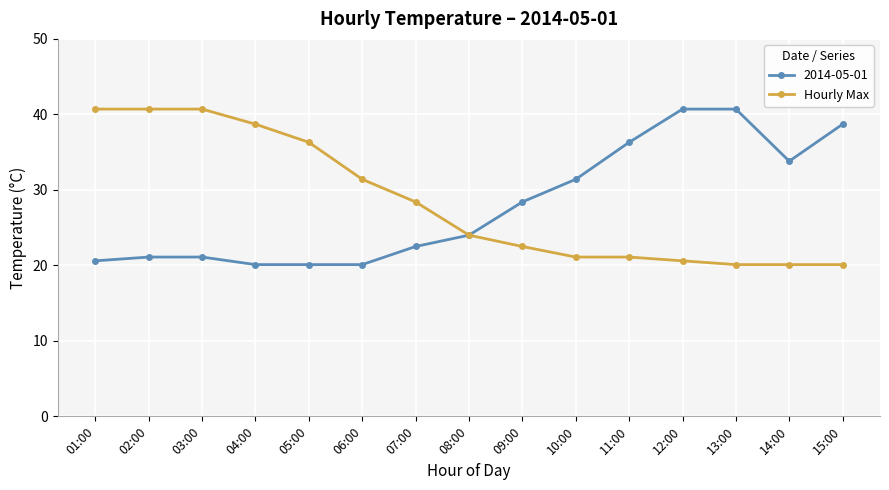

What is the label of the 10th point from the right?

06:00